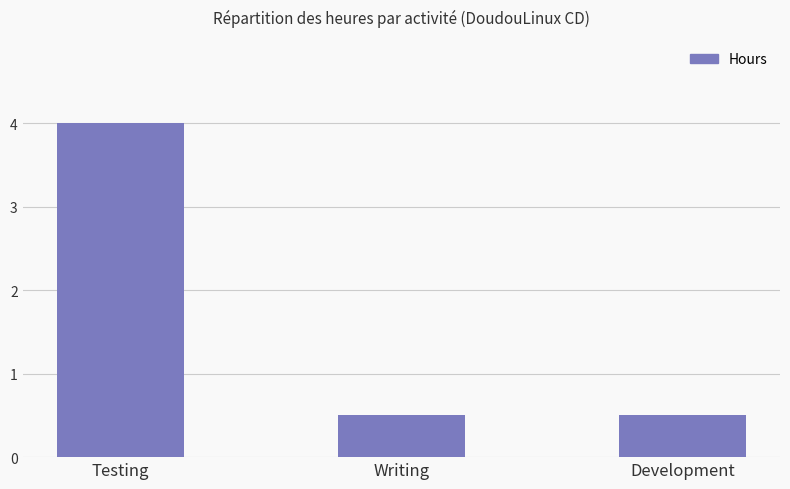

How many bars are there in total?

3